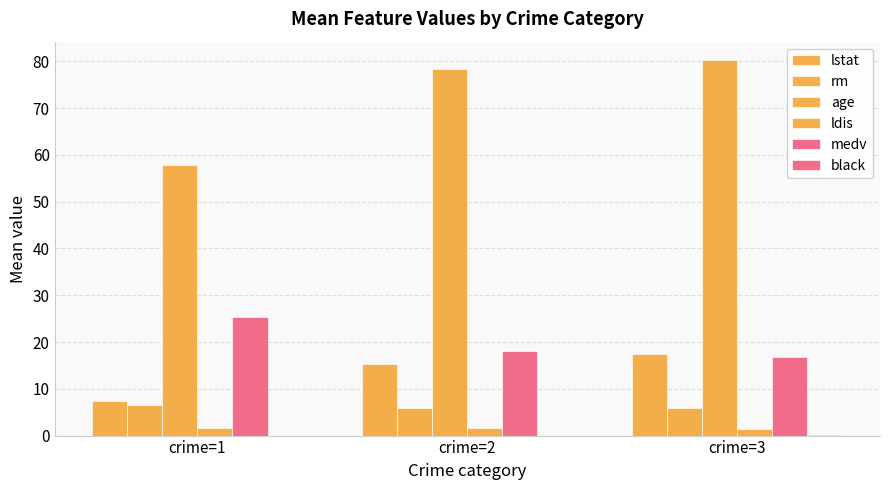

The value of lstat at crime=2 is 6.6. True or false?

False